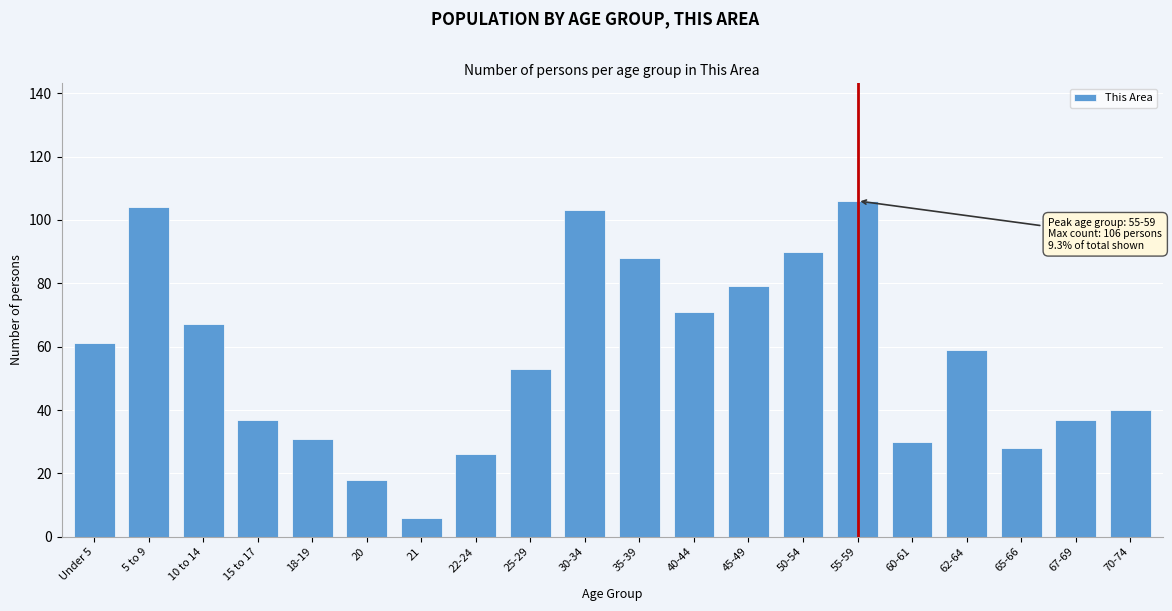

Reading left to right, what are all the values shown in this chart?

61	104	67	37	31	18	6	26	53	103	88	71	79	90	106	30	59	28	37	40